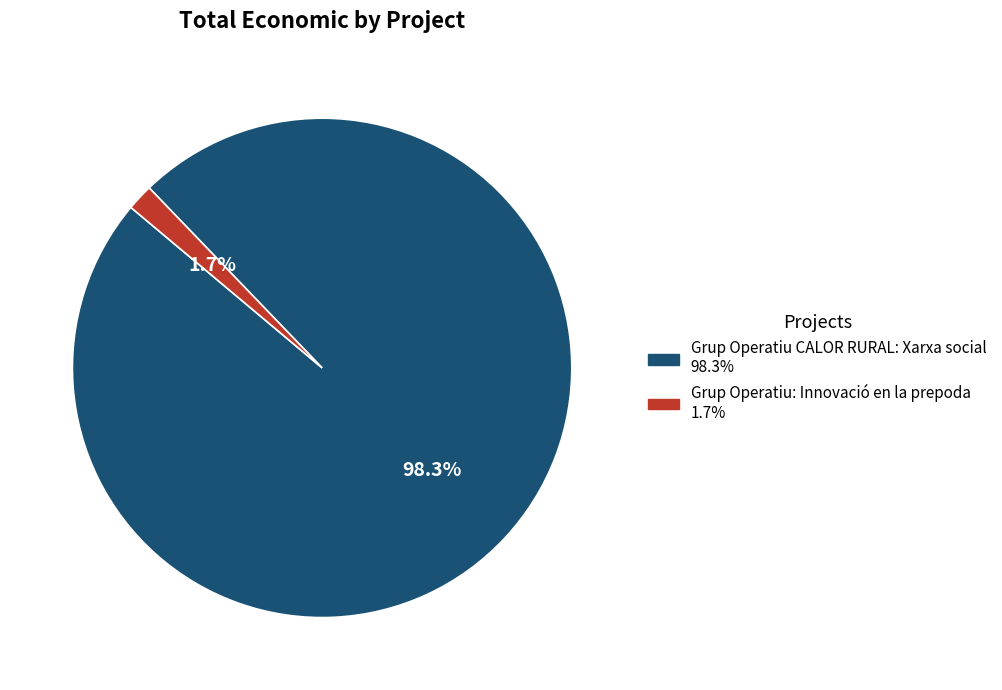

Which slice is the smallest?

Grup Operatiu: Innovació en la prepoda